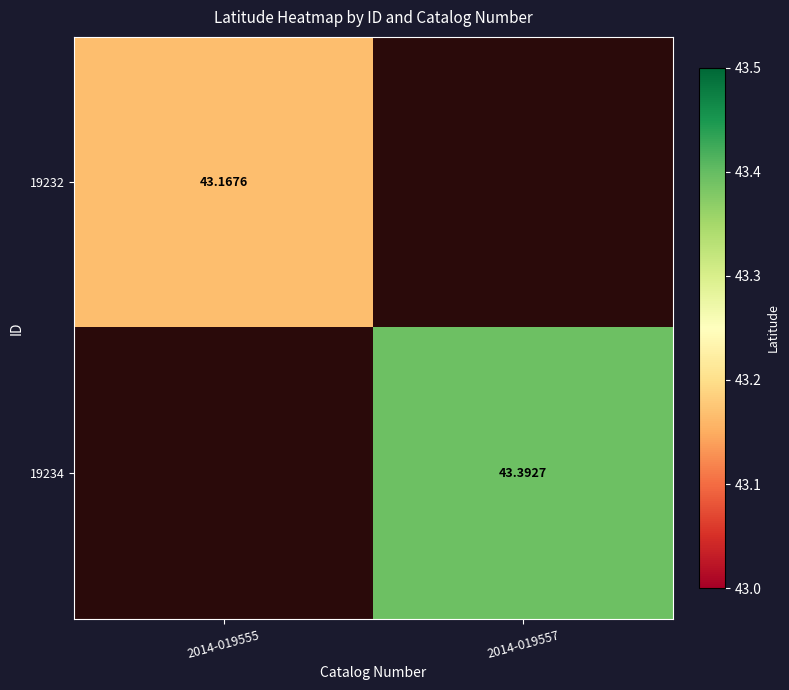

What is the minimum value shown in the chart?

43.2